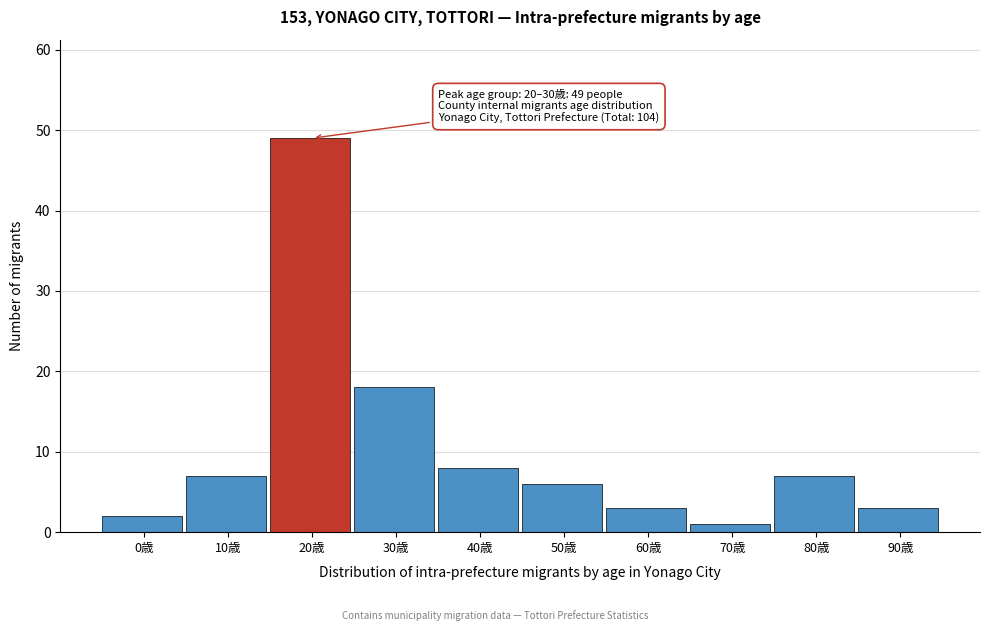

Reading left to right, what are all the values shown in this chart?

2	7	49	18	8	6	3	1	7	3